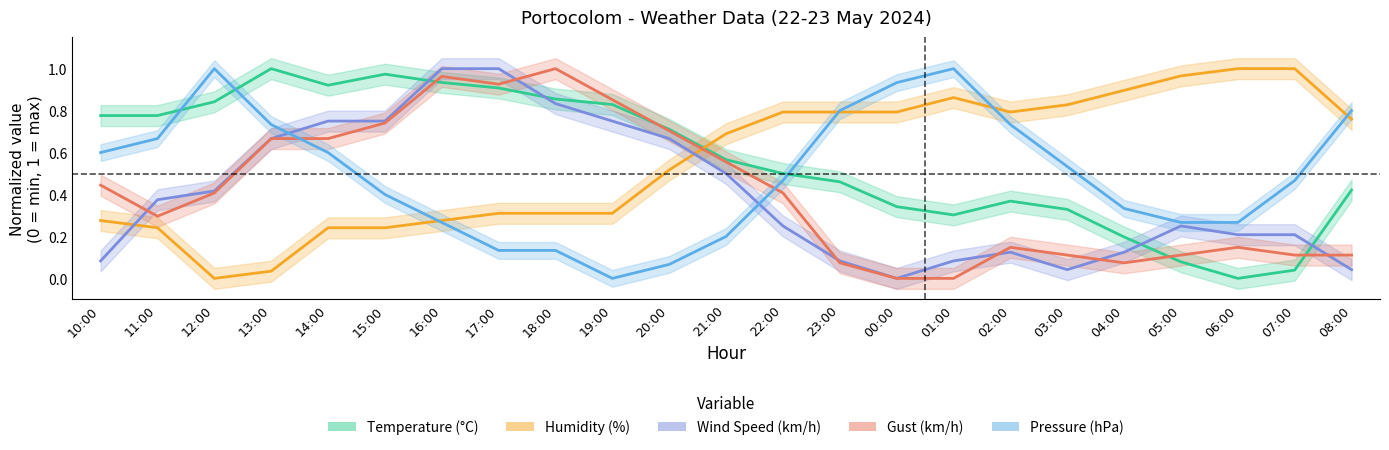

What is the spread (max minus min) of values at 19:00?

0.9